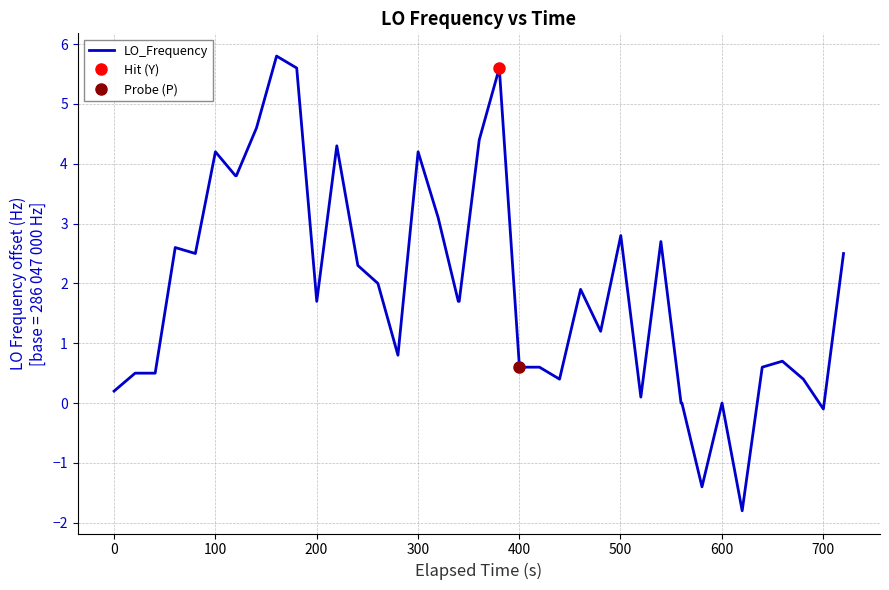

What is the minimum value for LO_Frequency?

-1.8